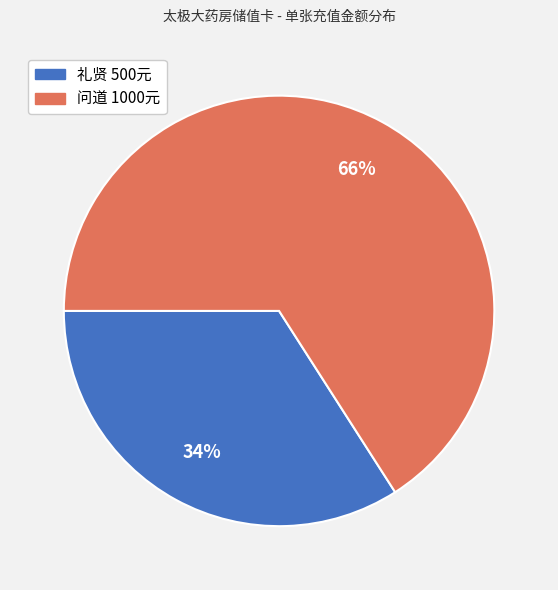

To the nearest percent, what is the average slice percentage?

50%